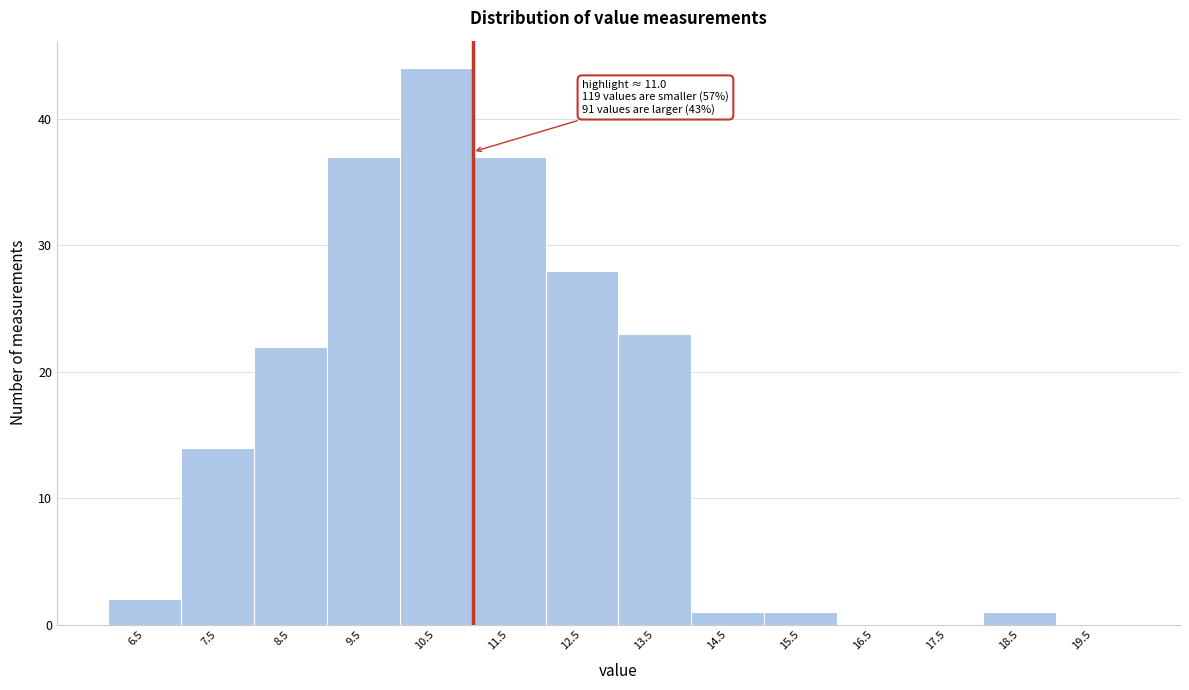

Which range on the x-axis has the tallest bar?

10 to 11